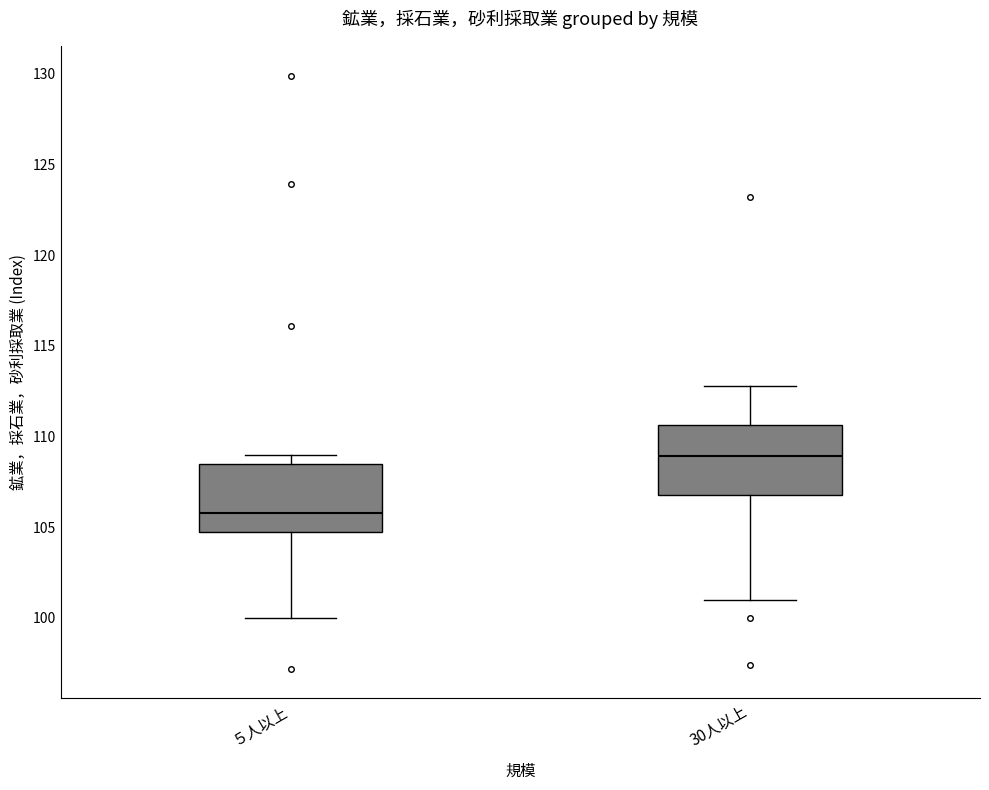

Where is the lower edge of the box for 30人以上 on the y-axis? The values are not printed on the chart, so give them approximately, as read against the axis.

107.0